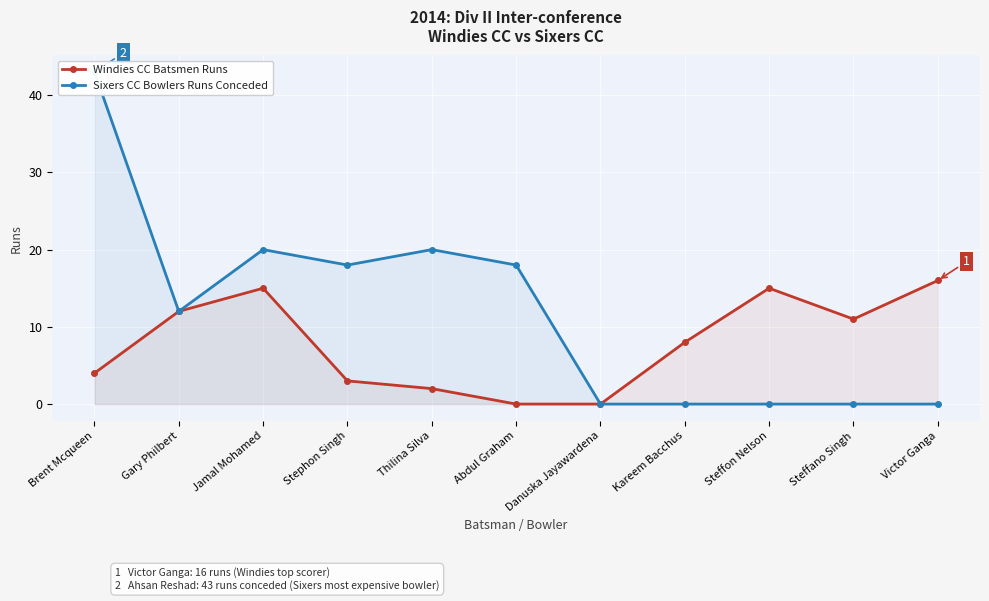

What is the average value of the Windies CC Batsmen Runs series?

8